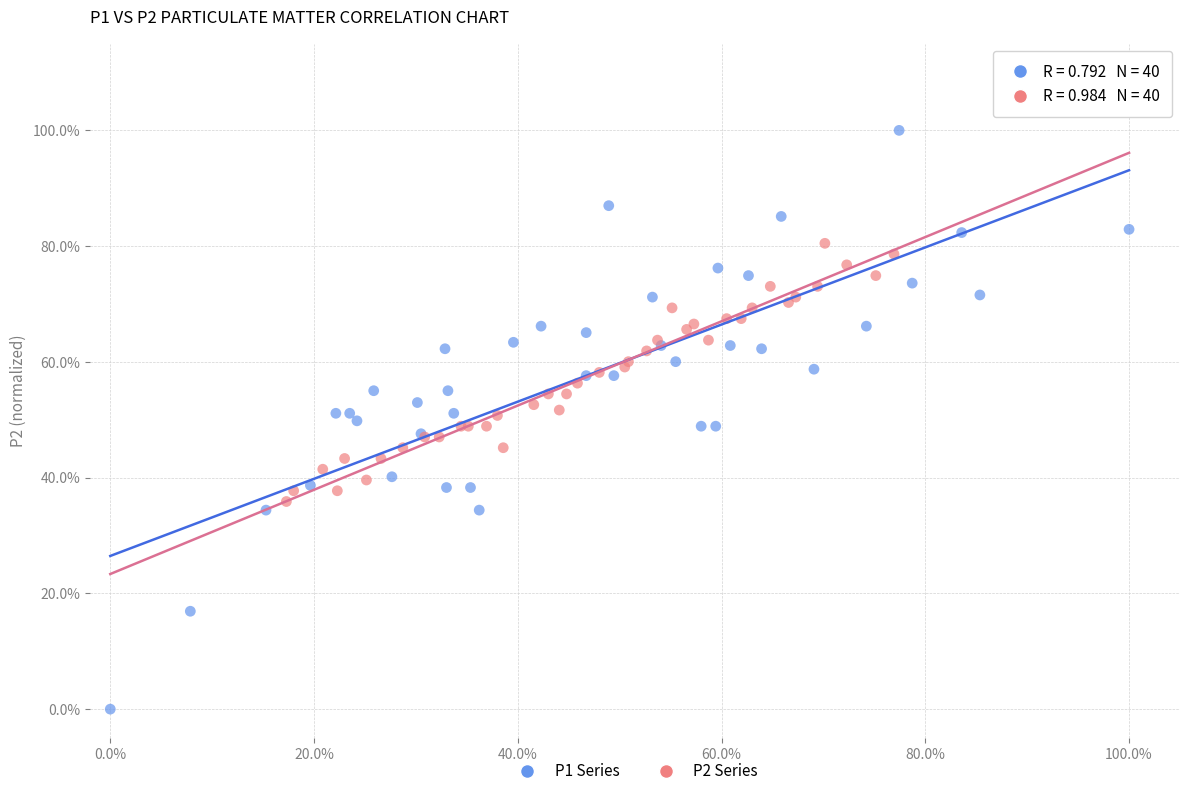

Which series reaches the maximum Y coordinate?

P1 Series